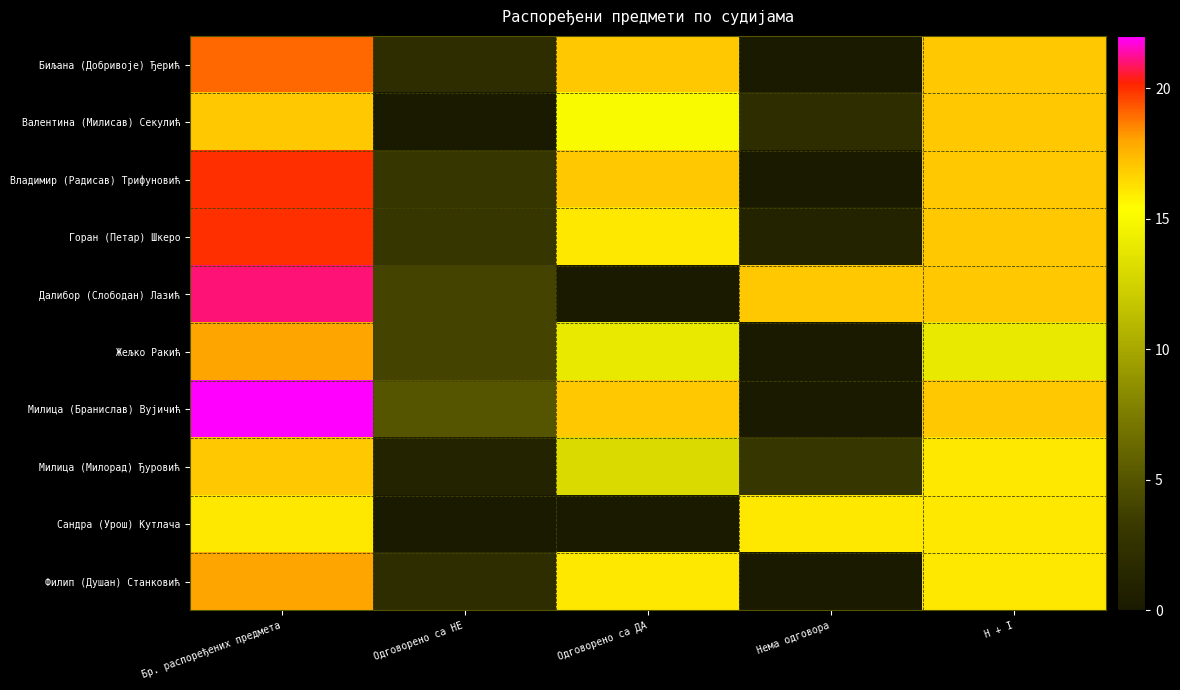

Rank the series at Бр. распоређених предмета from lowest to highest value.

Сандра (Урош) Кутлача, Валентина (Милисав) Секулић, Милица (Милорад) Ђуровић, Жељко Ракић, Филип (Душан) Станковић, Биљана (Добривоје) Ђерић, Владимир (Радисав) Трифуновић, Горан (Петар) Шкеро, Далибор (Слободан) Лазић, Милица (Бранислав) Вујичић